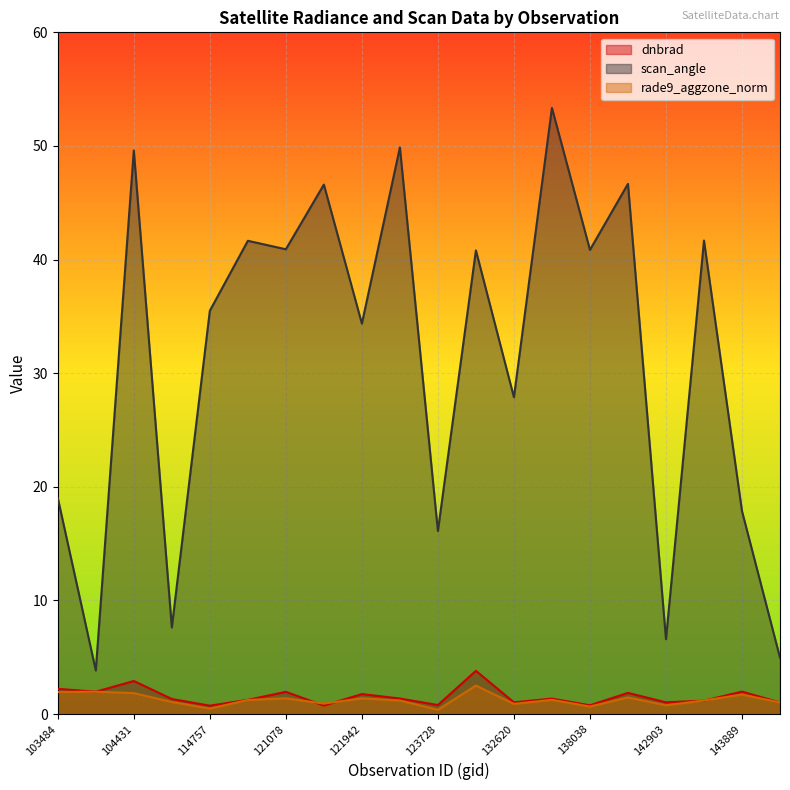

Which series changed the most between 103484 and 138038?

scan_angle